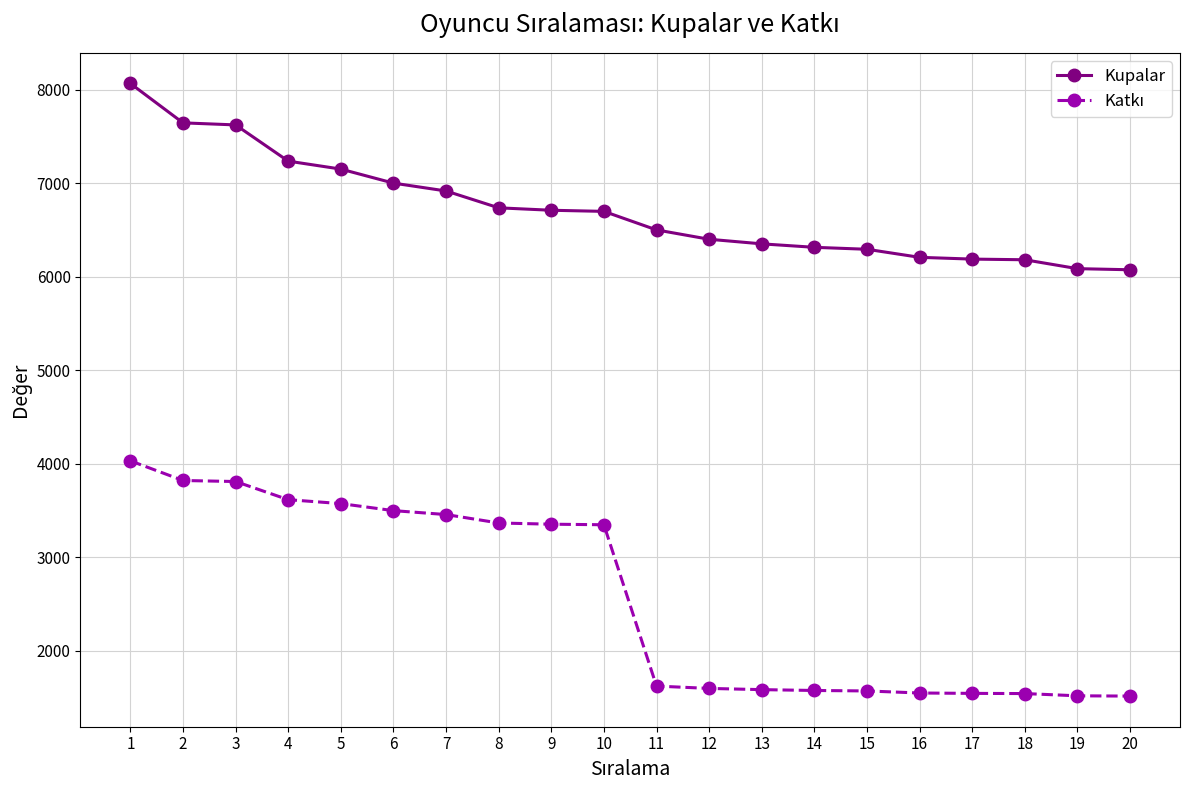

What is the value of the Kupalar point at the 19th from the left?

6086